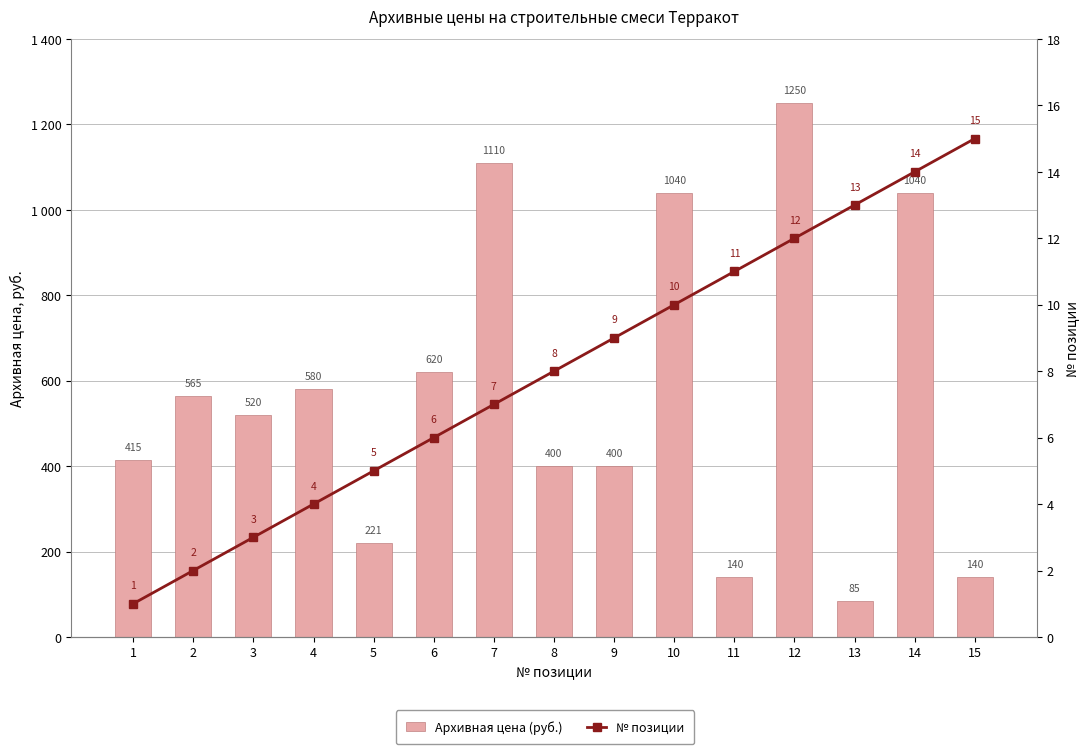

What is the minimum value shown in the chart?

1